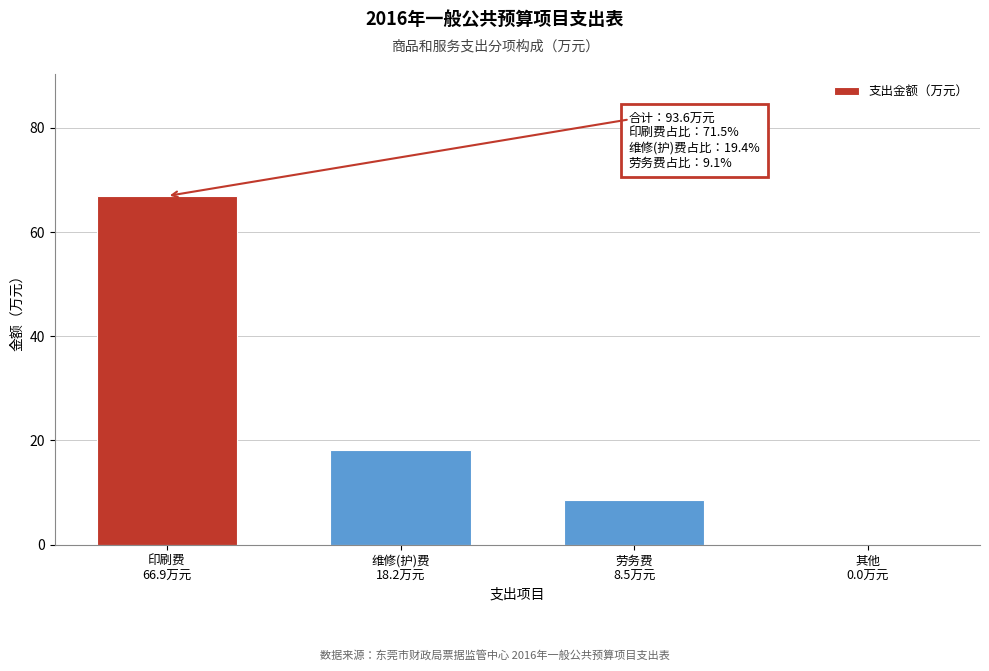

What is the greatest value displayed?

66.9